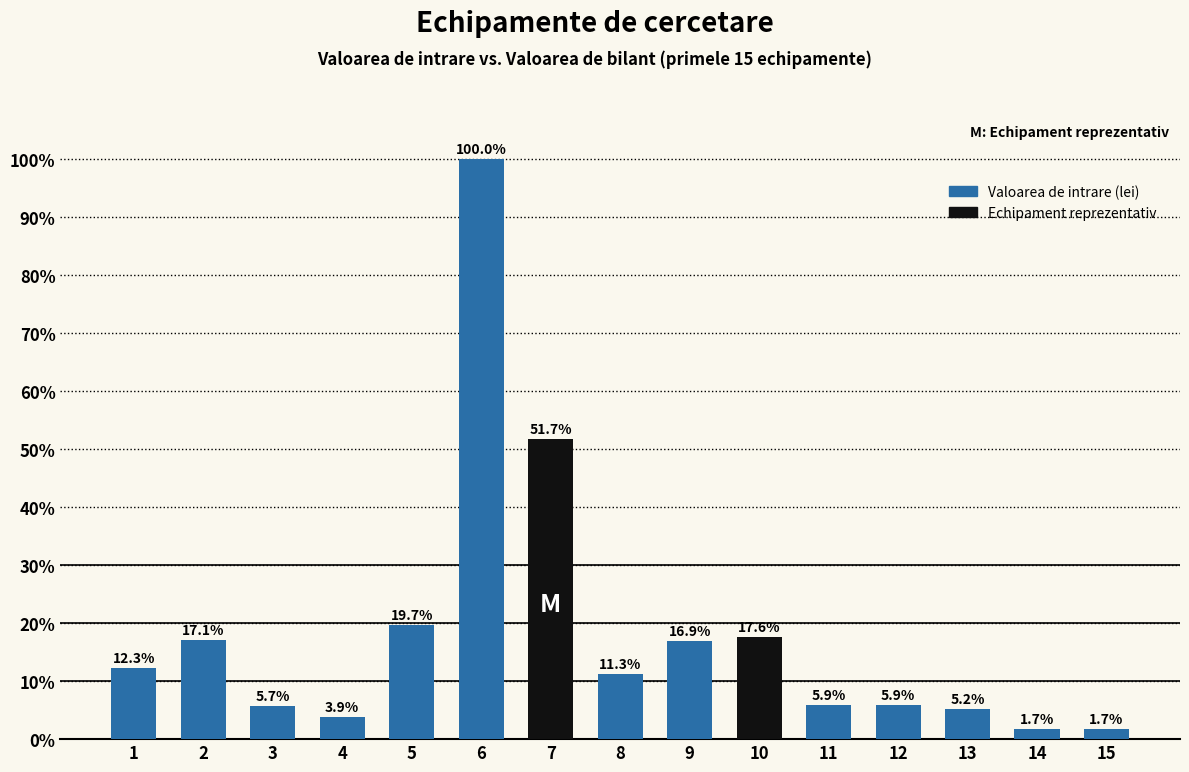

What is the change in value from 6 to 10?

-82.4